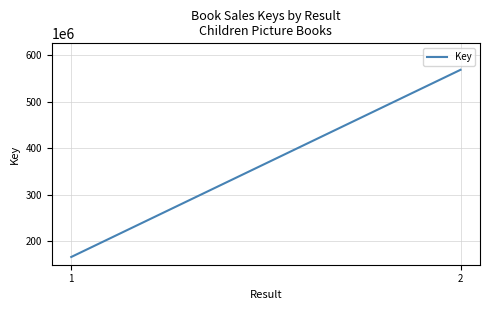

What is the difference between the maximum and minimum values?

402349207